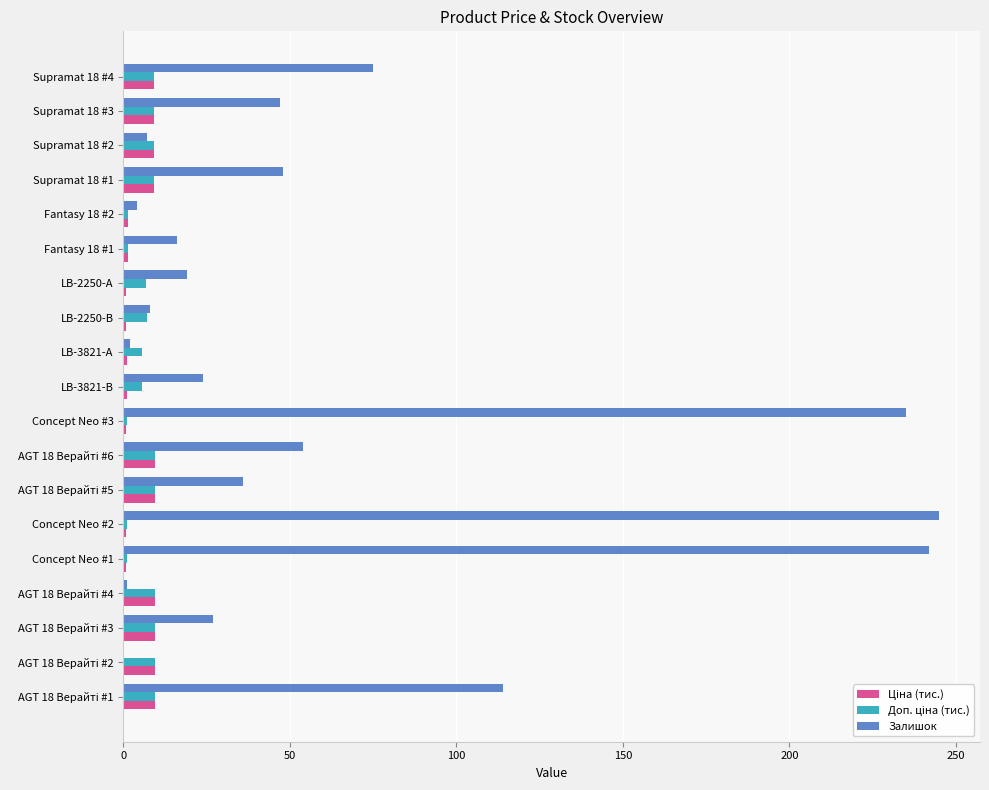

Which series has the largest total across all categories?

Залишок